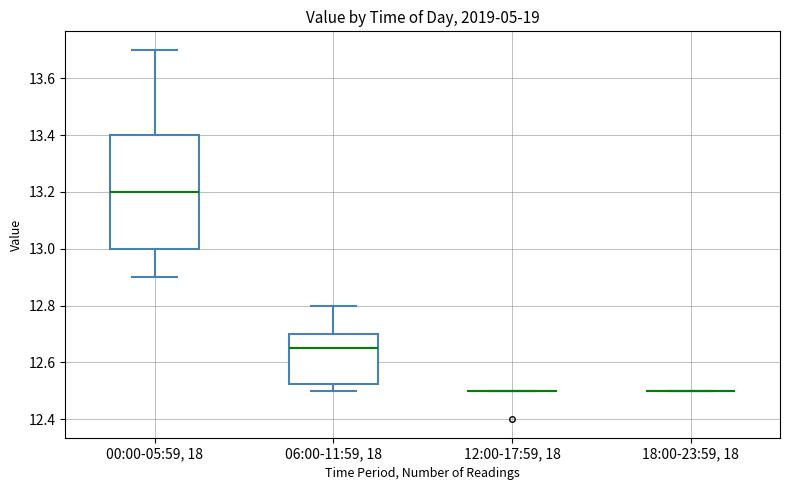

Reading left to right, transcribe this box plot: for each box, give where its median line is, the range the box spans, and where its two whiskers end, as read against the y-axis. The values are not printed on the chart, so give them approximately, as read against the axis.

00:00-05:59, 18: median 13.20, box 13.00 to 13.40, whiskers 12.90 to 13.70
06:00-11:59, 18: median 12.66, box 12.52 to 12.70, whiskers 12.50 to 12.80
12:00-17:59, 18: box collapsed to a line at 12.50, whiskers 12.50 to 12.50
18:00-23:59, 18: box collapsed to a line at 12.50, whiskers 12.50 to 12.50